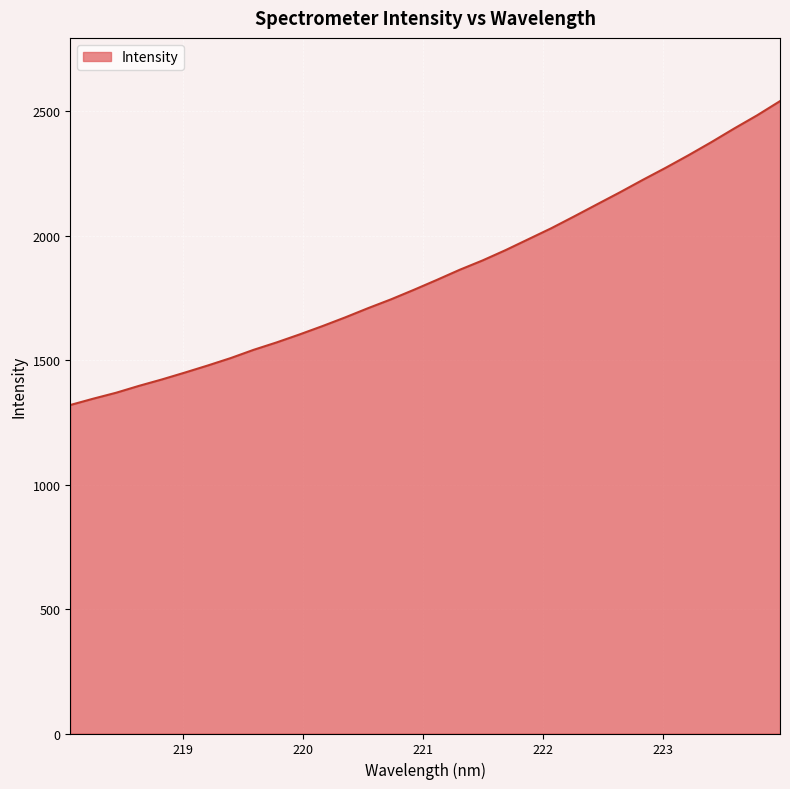

How many lines are shown in the chart?

1